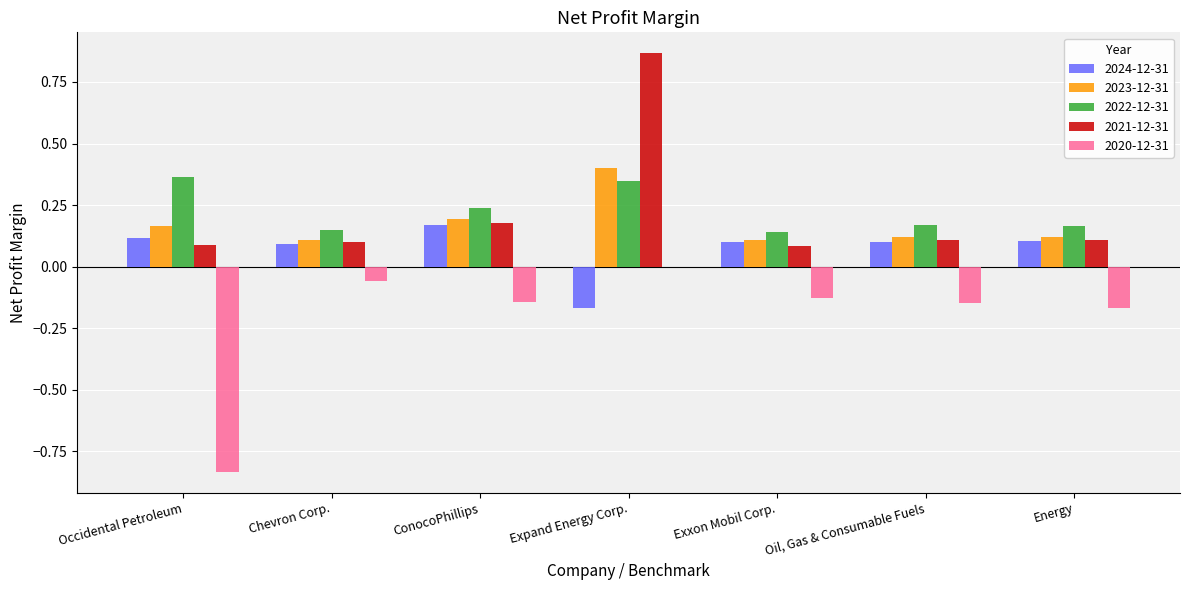

What are all the series names shown in the legend?

2024-12-31, 2023-12-31, 2022-12-31, 2021-12-31, 2020-12-31